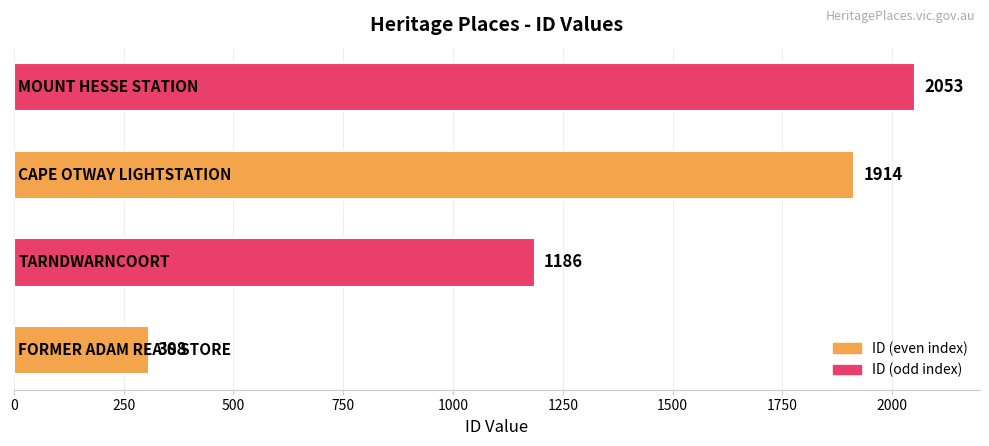

How many data points does each series have?

4